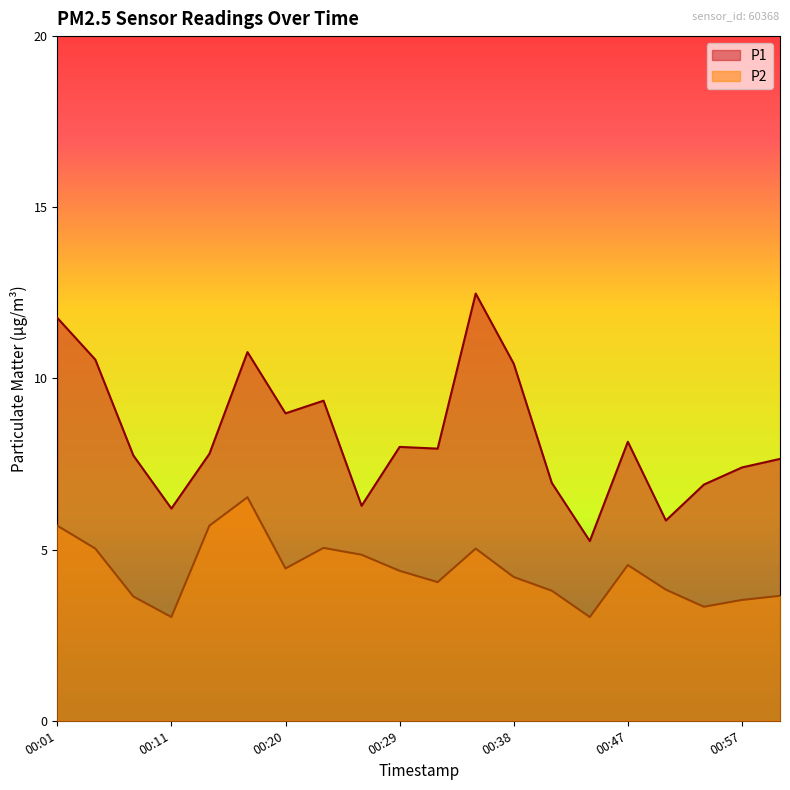

At which label does P2 reach its peak?

00:17